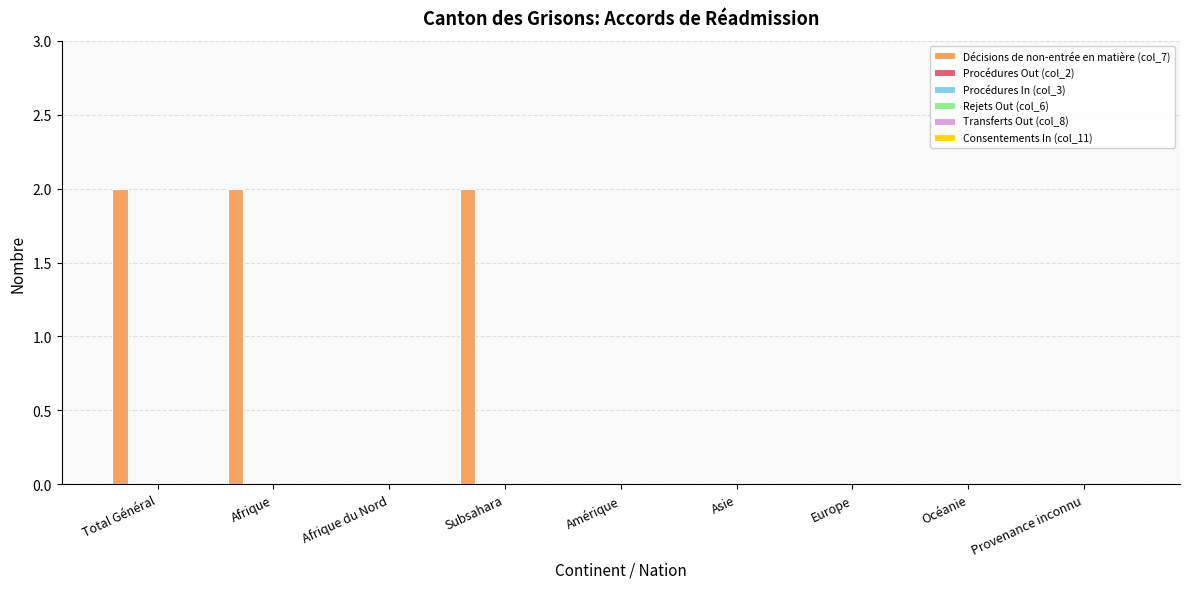

What is the sum of all values?

6